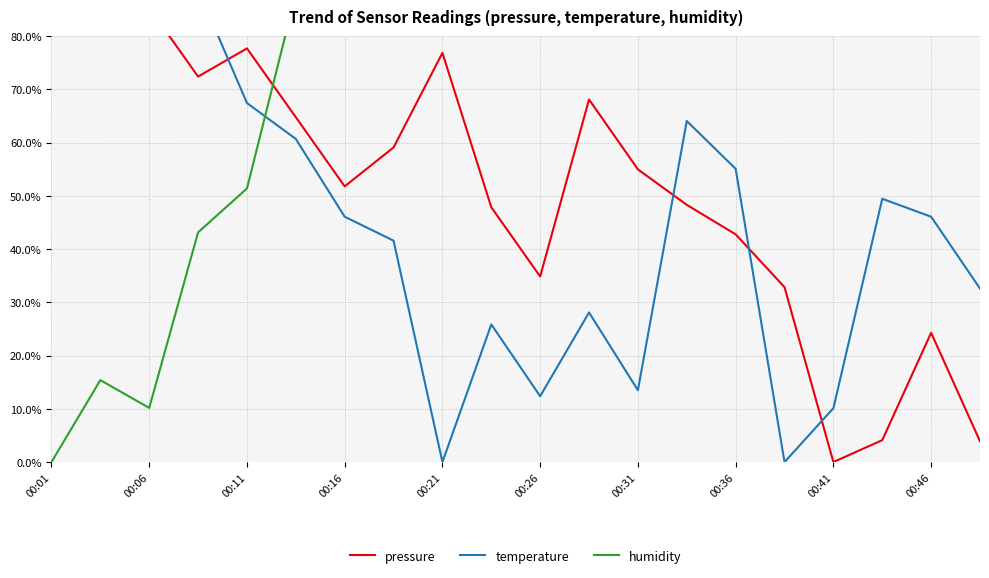

How many values in temperature are above zero?

18